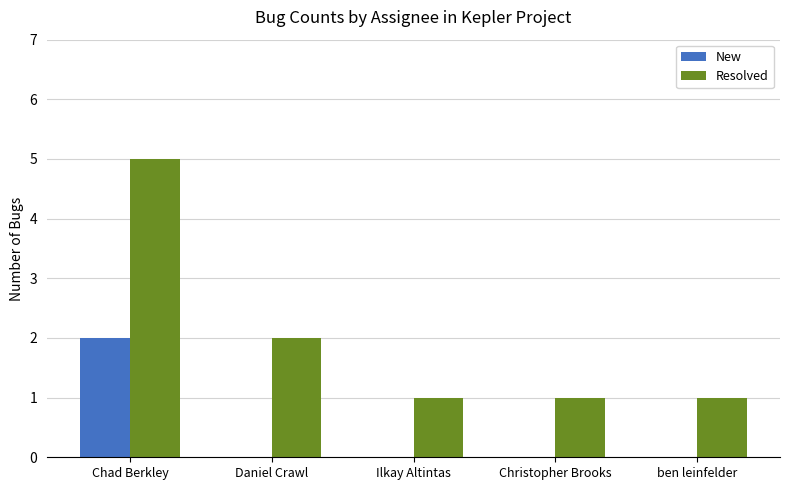

At which label is Resolved closest to 3?

Daniel Crawl